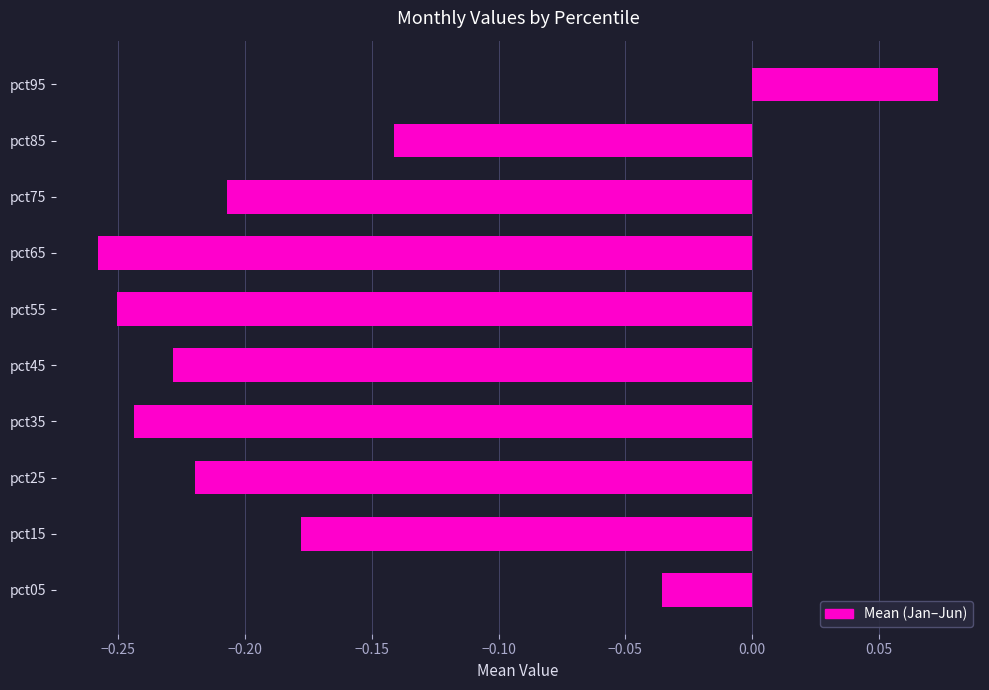

How many distinct data groups are displayed?

1